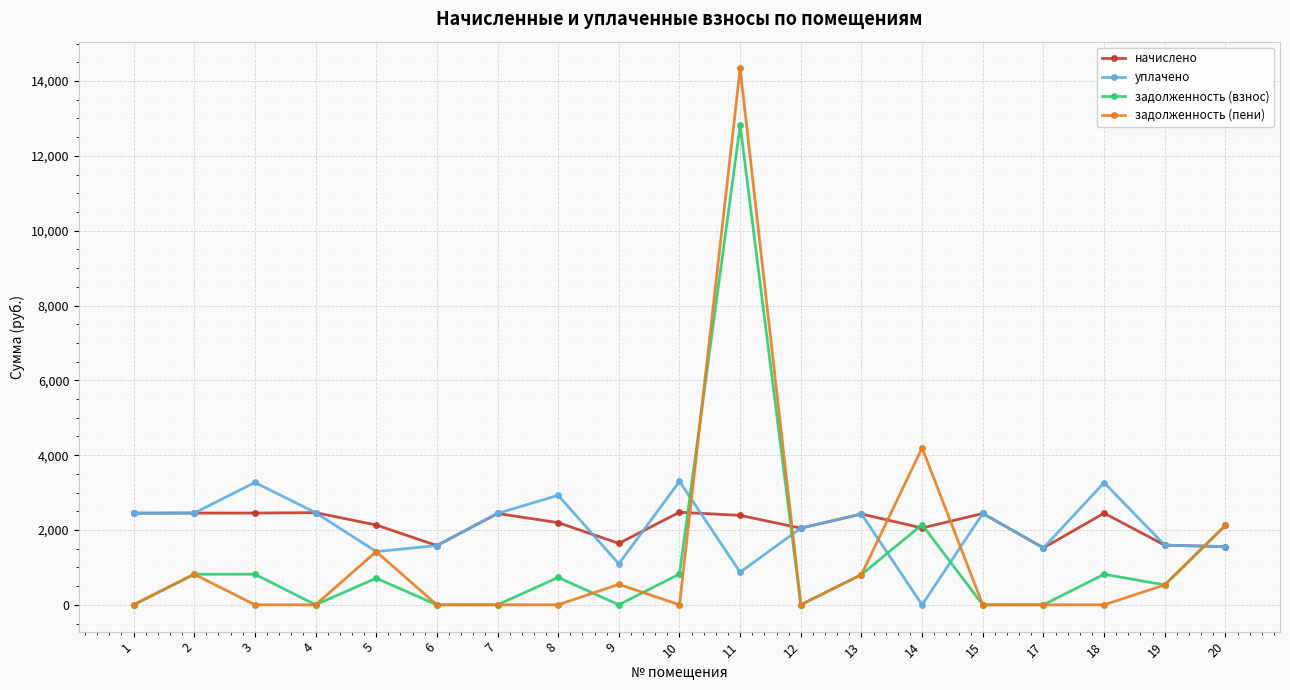

What is the difference between the maximum and minimum values in the задолженность (взнос) series?

12816.6